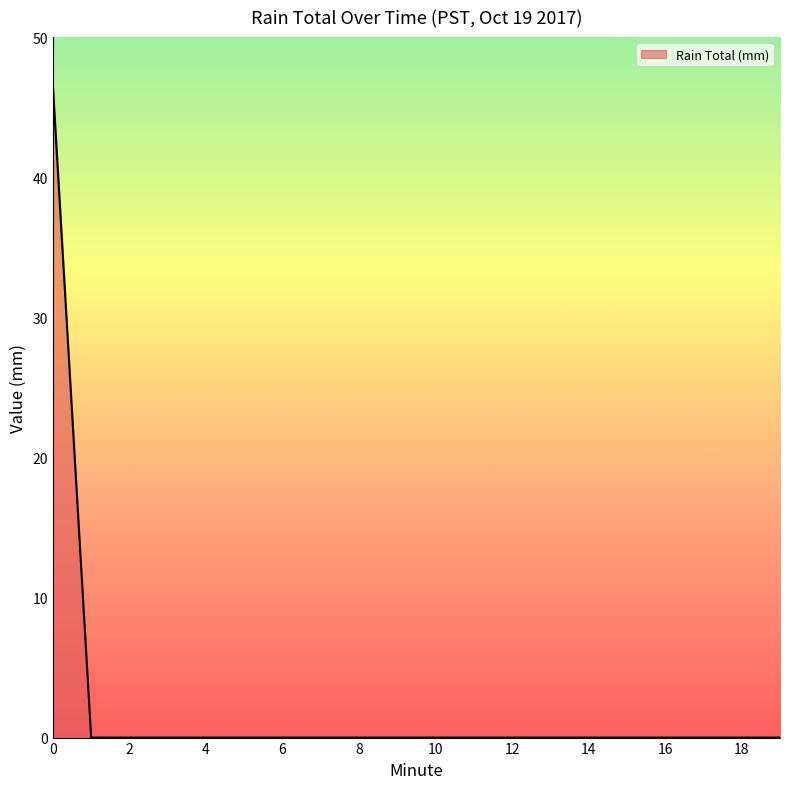

How many series are shown in this chart?

1